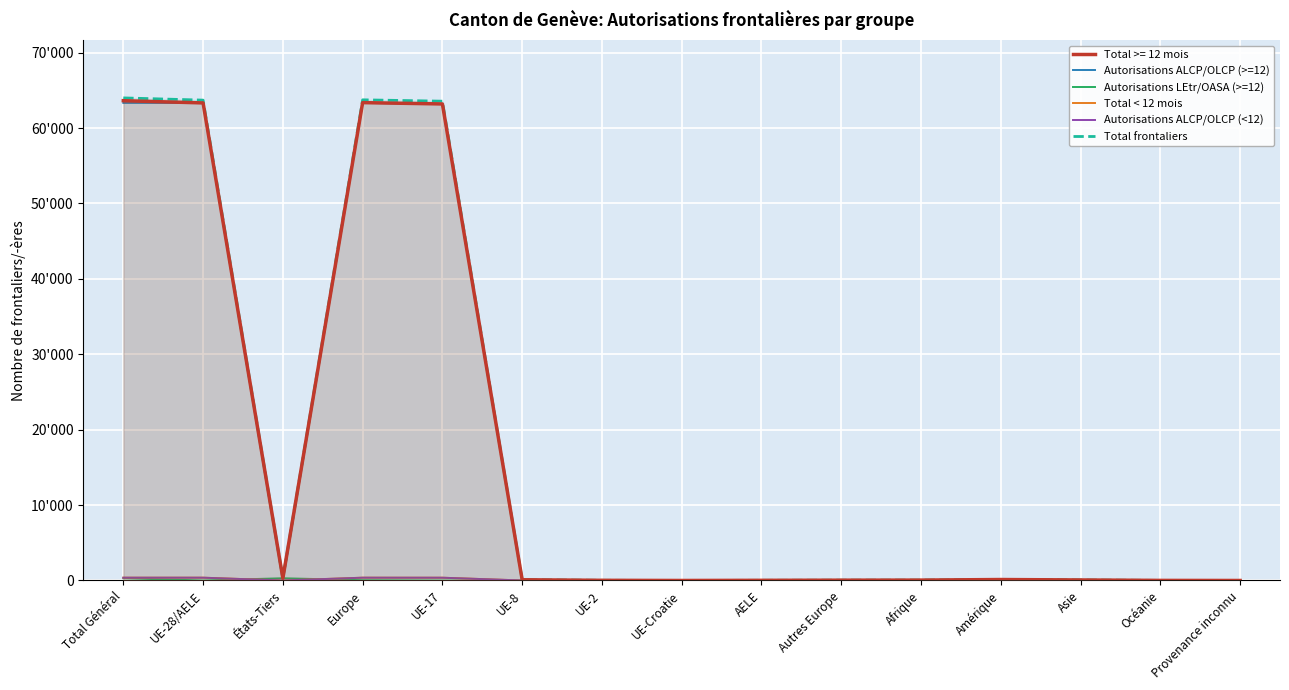

At AELE, list the series in order from smallest to largest.

Autorisations LEtr/OASA (>=12), Total < 12 mois, Autorisations ALCP/OLCP (<12), Autorisations ALCP/OLCP (>=12), Total frontaliers